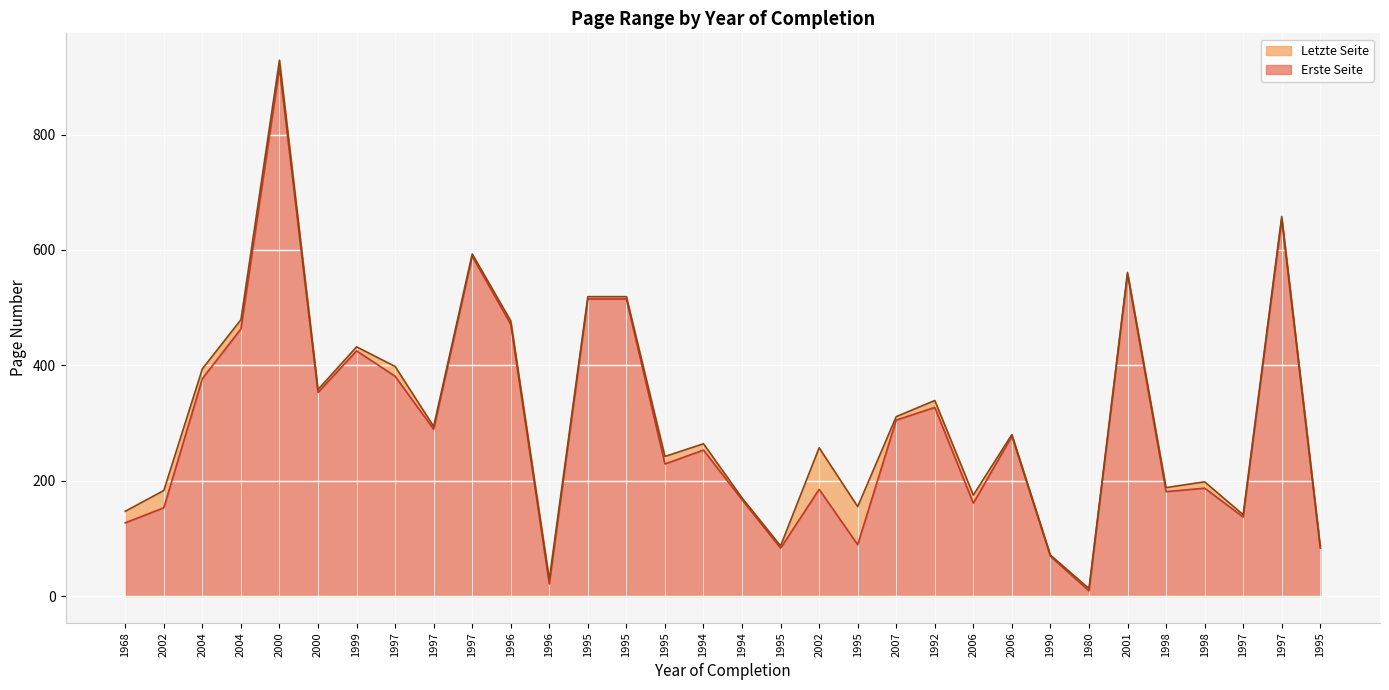

At which label does Letzte Seite first exceed 280?

2004